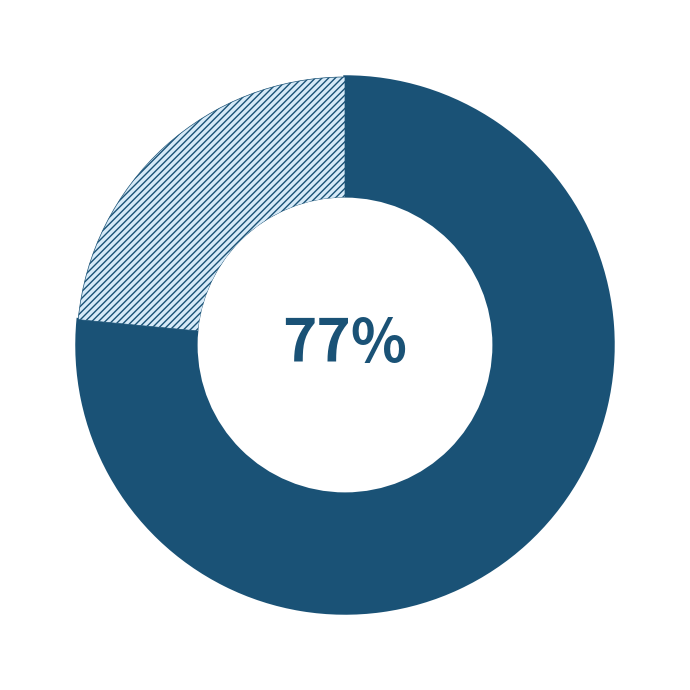

Is there any slice that represents more than half of the pie?

Yes